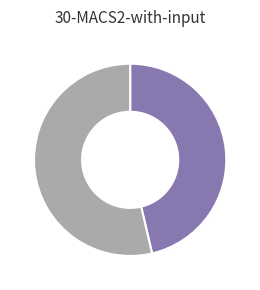

Is there a majority slice in this chart?

Yes